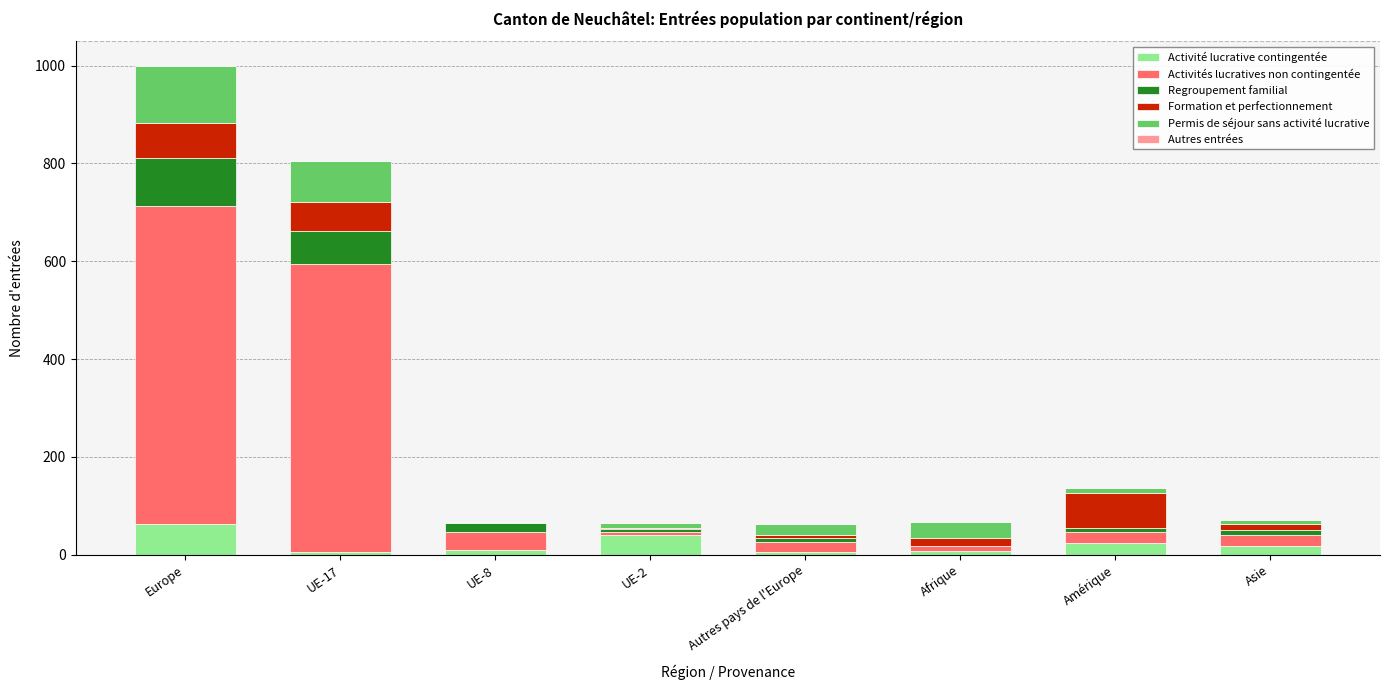

At which category is the sum across all series the highest?

Europe